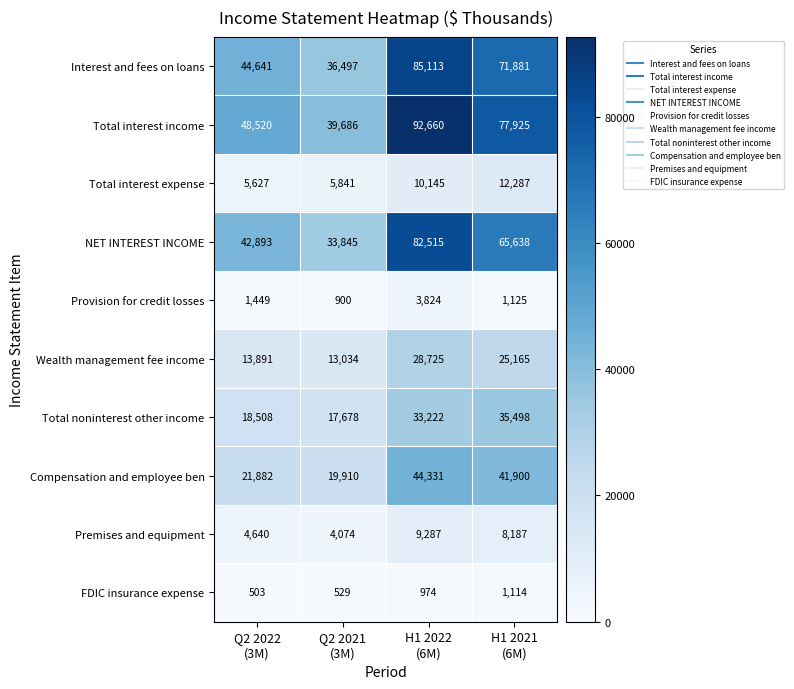

Which series has the largest range (max minus min)?

Total interest income